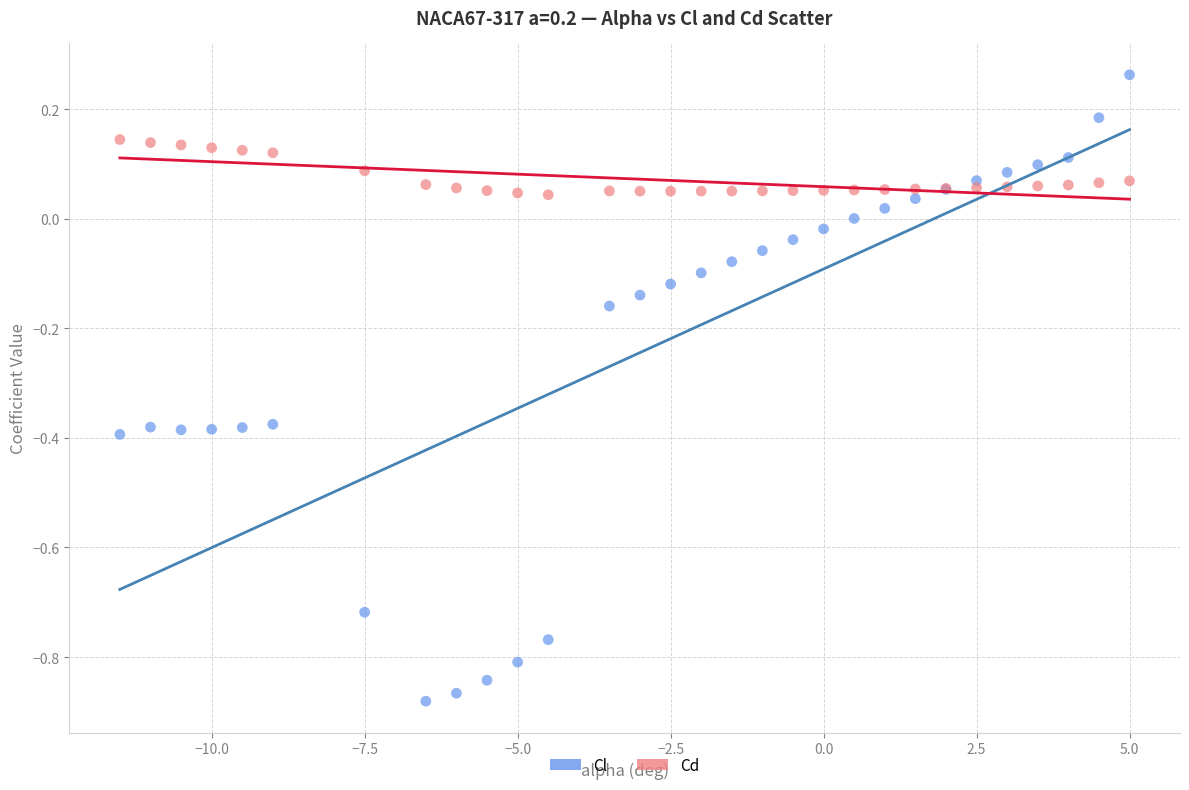

What is the X range (max minus min) for the scatter plot?

16.5